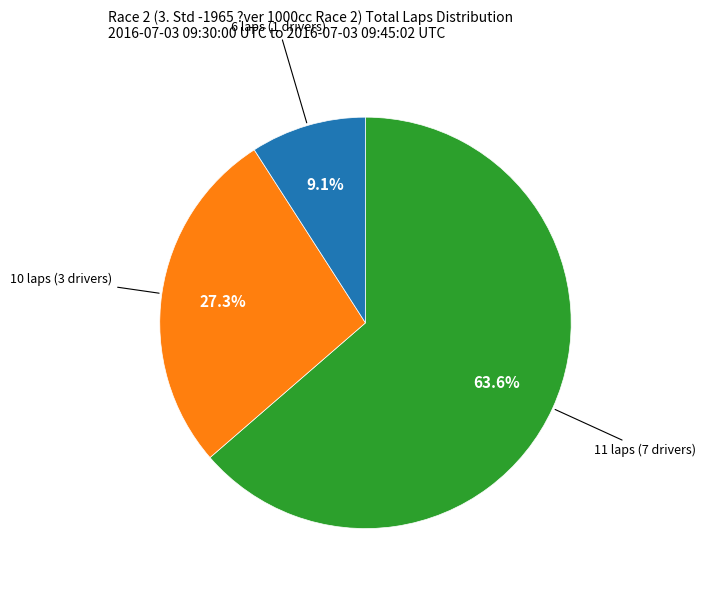

Is there any slice that represents more than half of the pie?

Yes